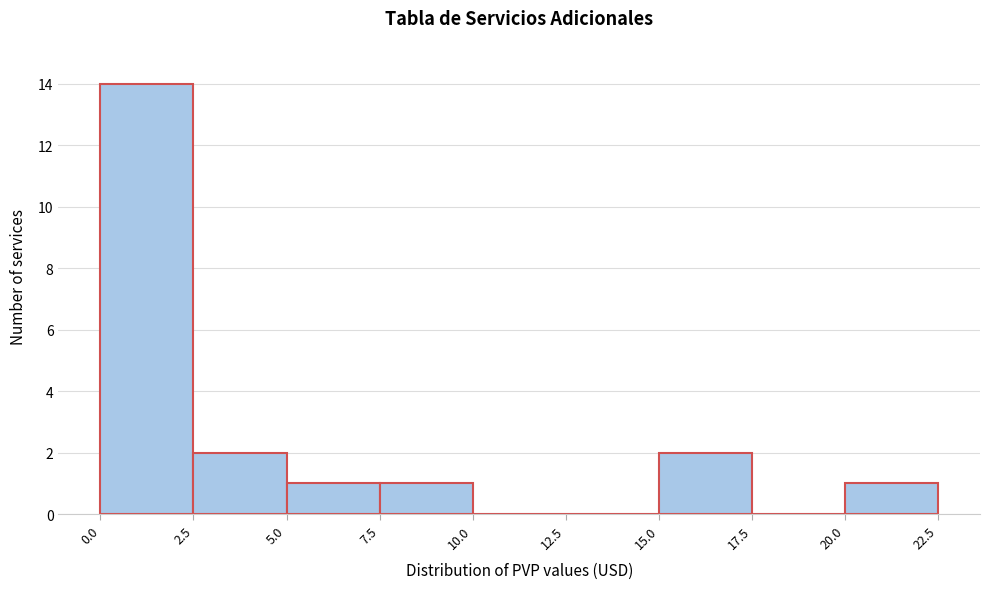

Reading left to right, list every bar in this chart as the range it spans on the x-axis followed by its height. The values are not printed on the chart, so give them approximately, as read against the axis.

0.0 to 2.5: 14
2.5 to 5.0: 2
5.0 to 7.5: 1
7.5 to 10.0: 1
10.0 to 12.5: 0
12.5 to 15.0: 0
15.0 to 17.5: 2
17.5 to 20.0: 0
20.0 to 22.5: 1